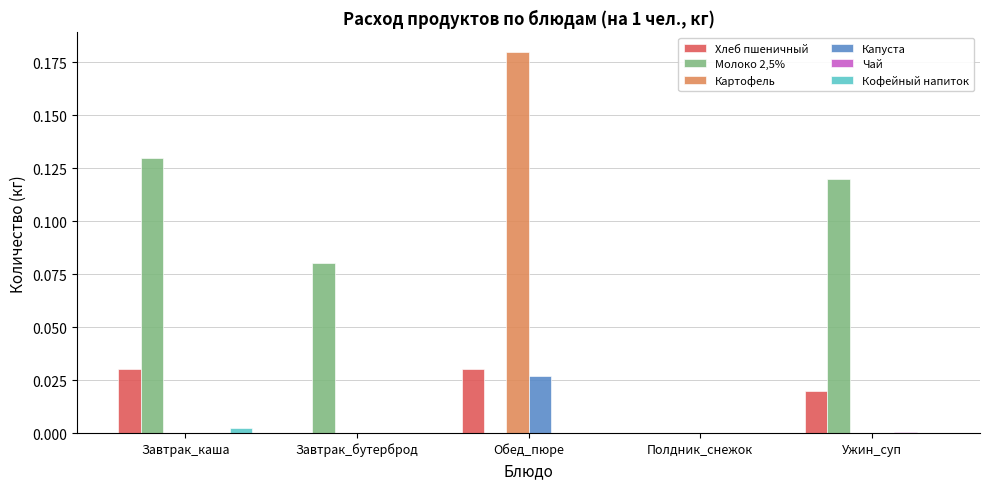

Which series has the widest spread of values?

Картофель